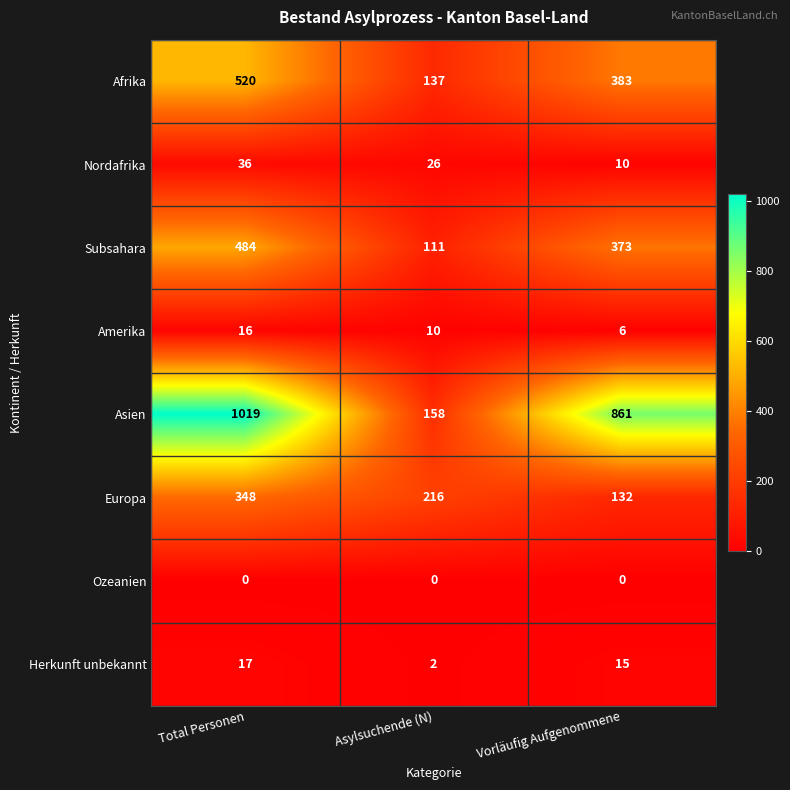

Which series has the largest total across all categories?

Asien